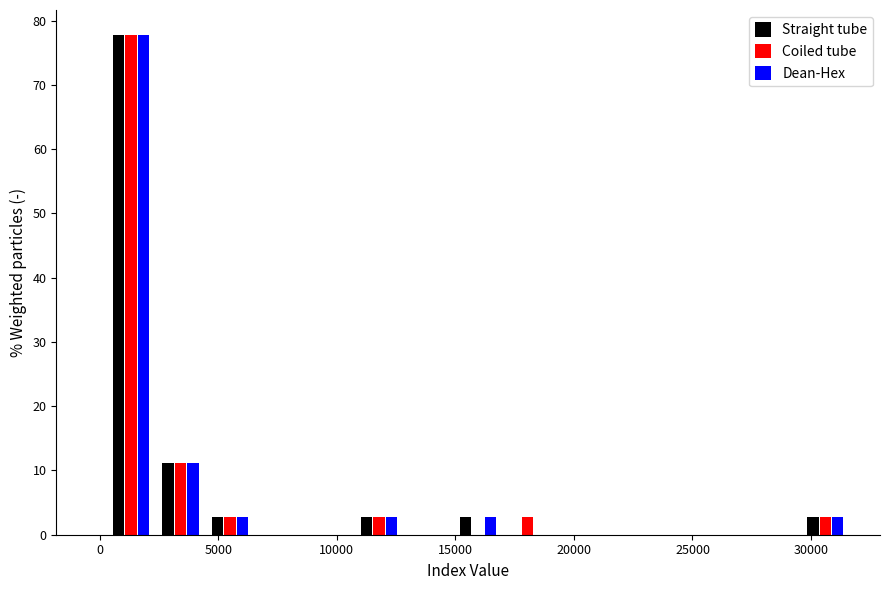

What is the height of the Dean-Hex bar covering 4500 to 6500 on the x-axis? Neither the bar edges nor the heights are printed on the chart, so give them approximately, as read against the axes.

3